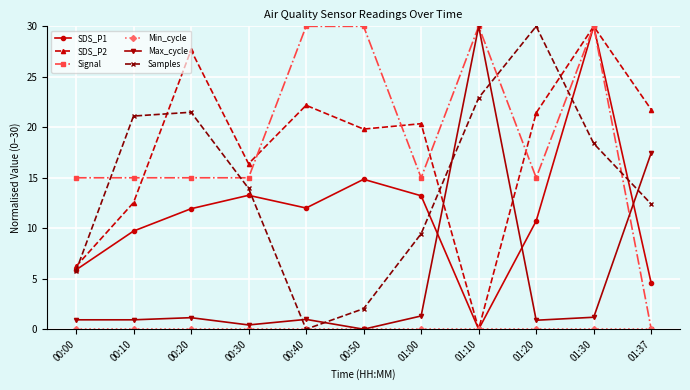

Which series has the largest total across all categories?

Signal